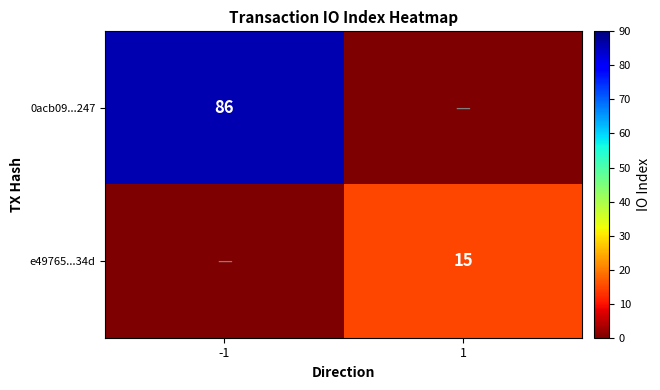

The value of 0acb09...247 at -1 is 86. True or false?

True